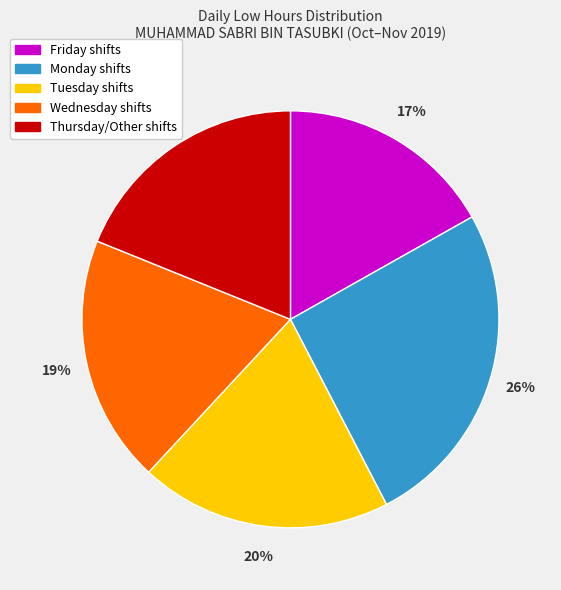

To the nearest percent, what is the average slice percentage?

20%